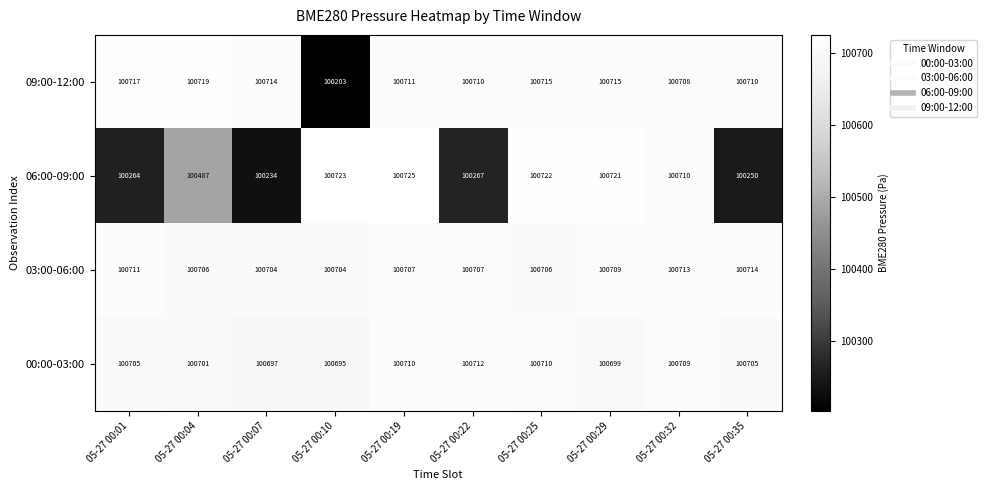

The value of 03:00-06:00 at 05-27 00:29 is 100709. True or false?

True